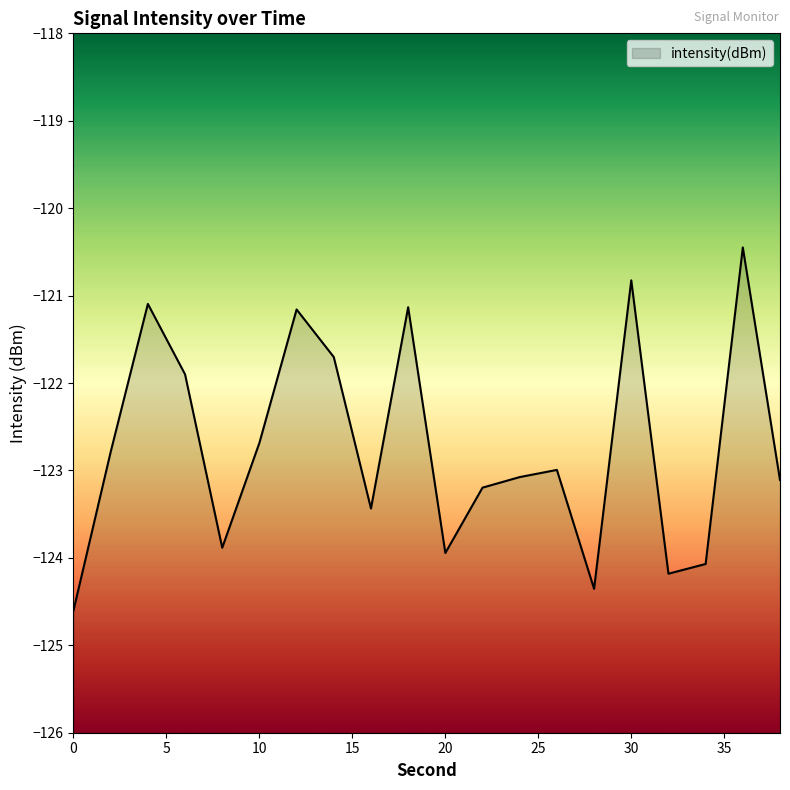

Reading left to right, list all the values displayed in this chart.

0=-124.6	2=-122.8	4=-121.1	6=-121.9	8=-123.9	10=-122.7	12=-121.2	14=-121.7	16=-123.4	18=-121.1	20=-123.9	22=-123.2	24=-123.1	26=-123.0	28=-124.4	30=-120.8	32=-124.2	34=-124.1	36=-120.4	38=-123.1